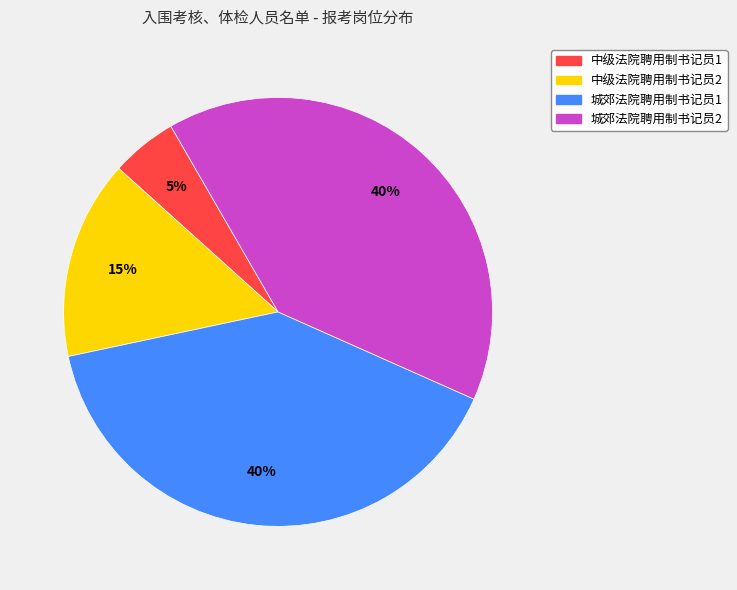

Does 城郊法院聘用制书记员2 represent more than half of the total?

No